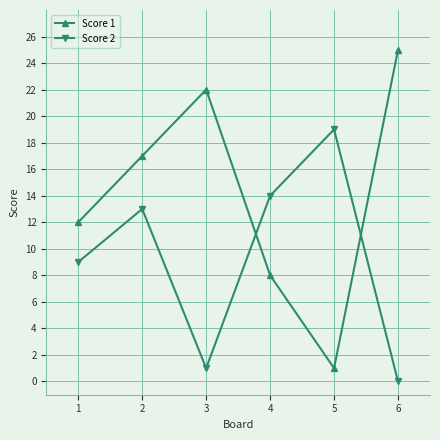

Rank the series at 2 from lowest to highest value.

Score 2, Score 1